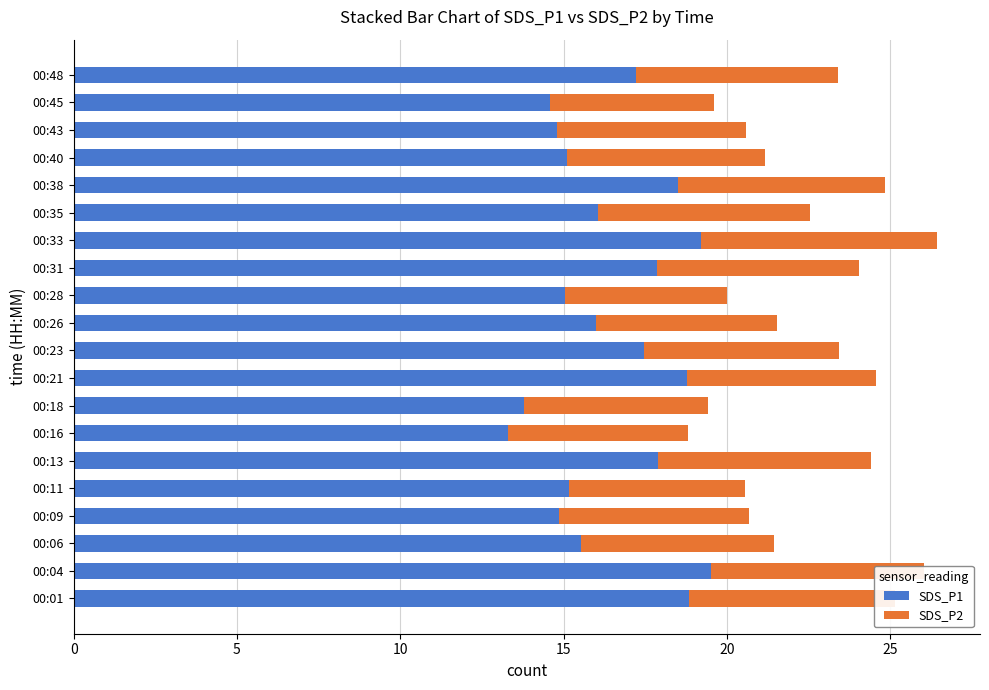

What is the sum of all SDS_P1 values?

329.5